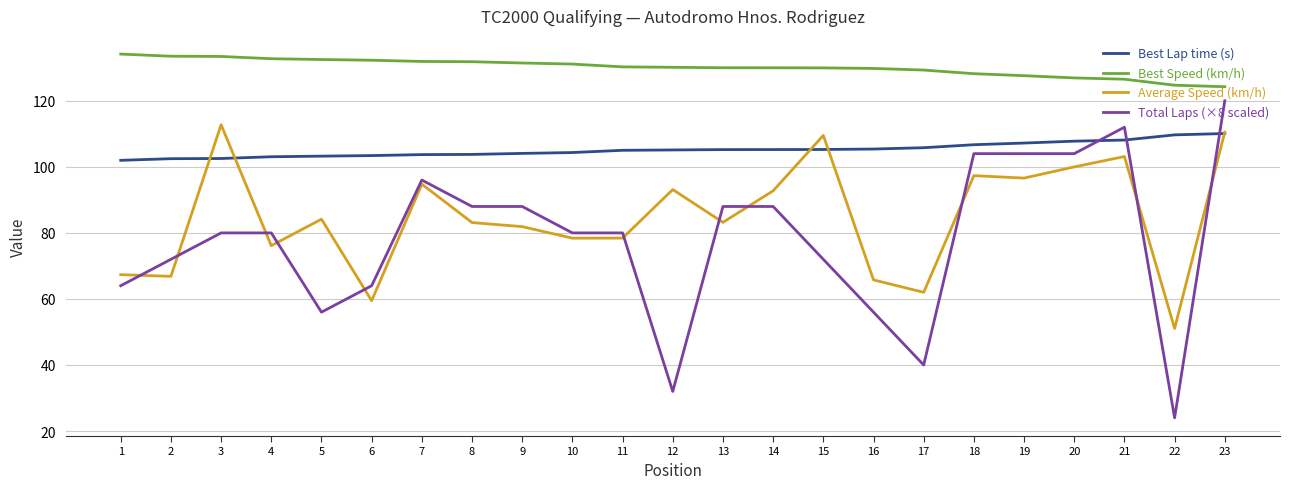

Rank the series by their maximum value, from lowest to highest.

Best Lap time (s), Average Speed (km/h), Total Laps (×8 scaled), Best Speed (km/h)